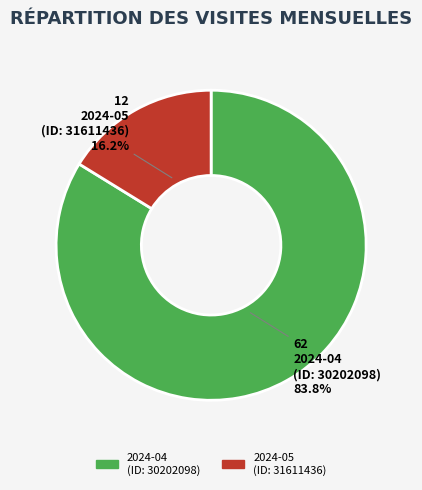

To the nearest percent, what percentage of the pie is 2024-04 (ID: 30202098)?

84%